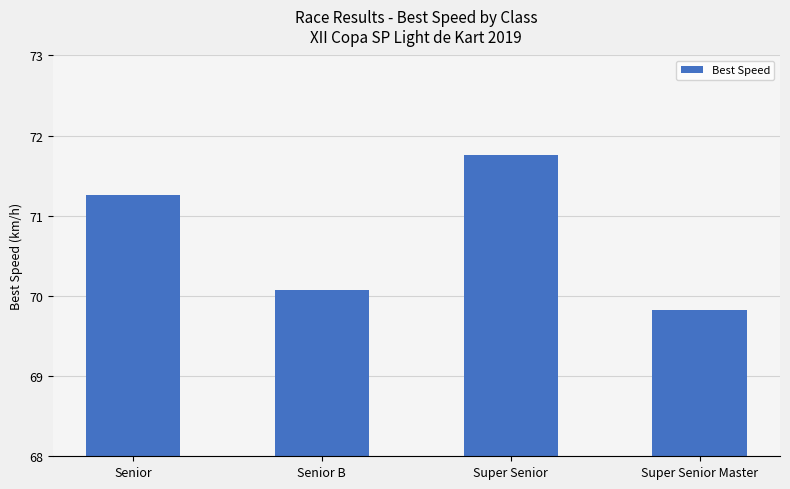

What is the approximate value at Super Senior?

71.8